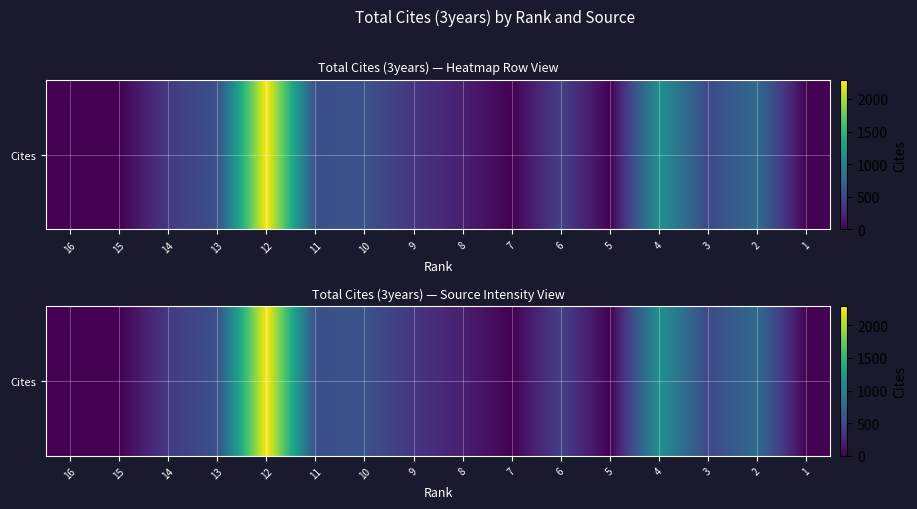

Rank the categories by value from highest to lowest.

12, 4, 2, 10, 13, 11, 3, 6, 14, 9, 8, 16, 15, 7, 5, 1